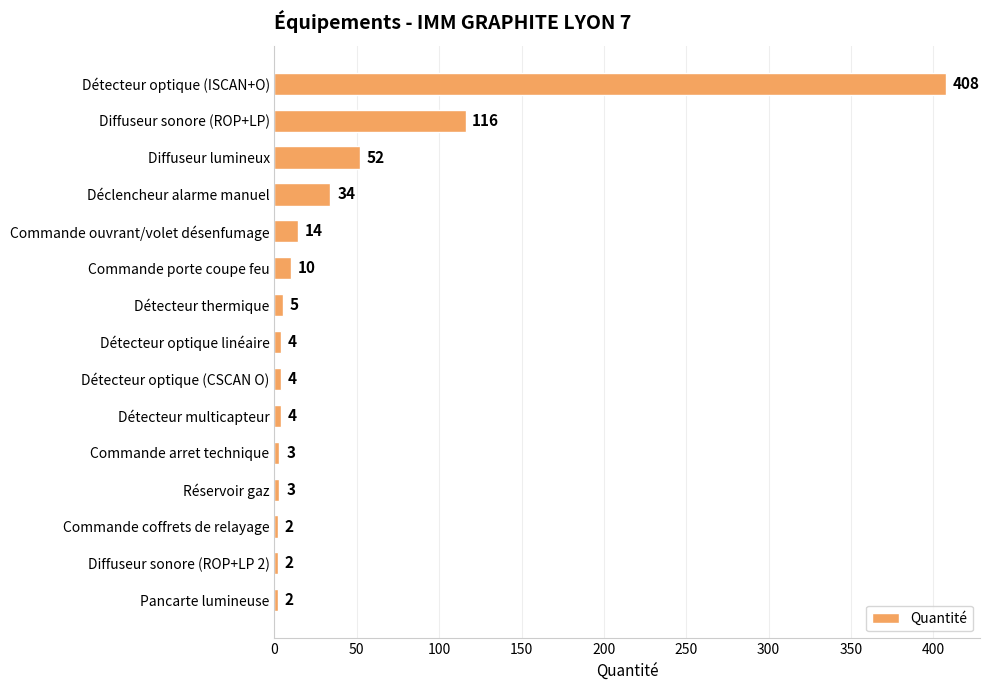

What is the maximum value shown in the chart?

408